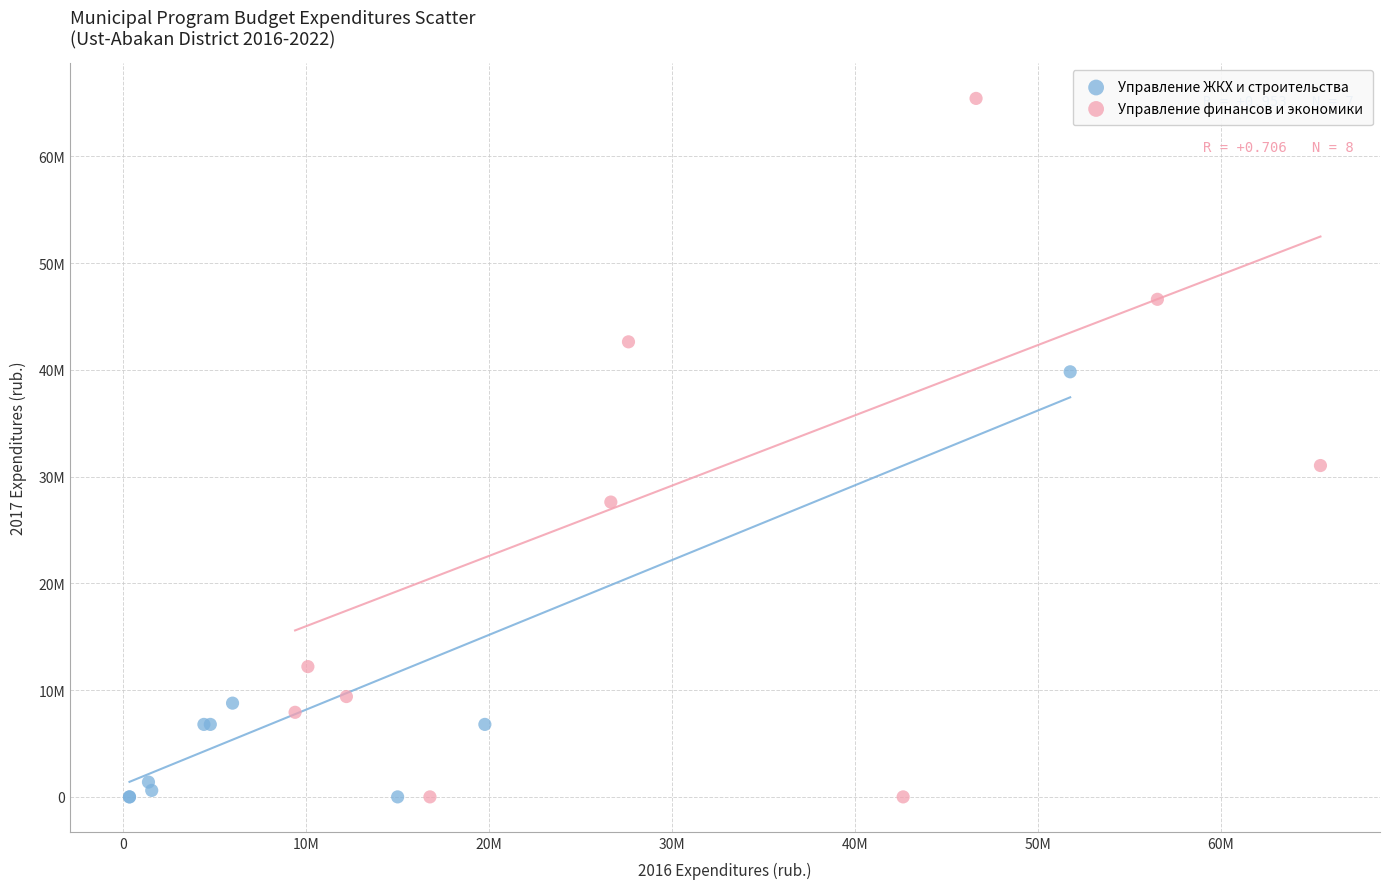

Which series reaches the maximum Y coordinate?

Управление финансов и экономики